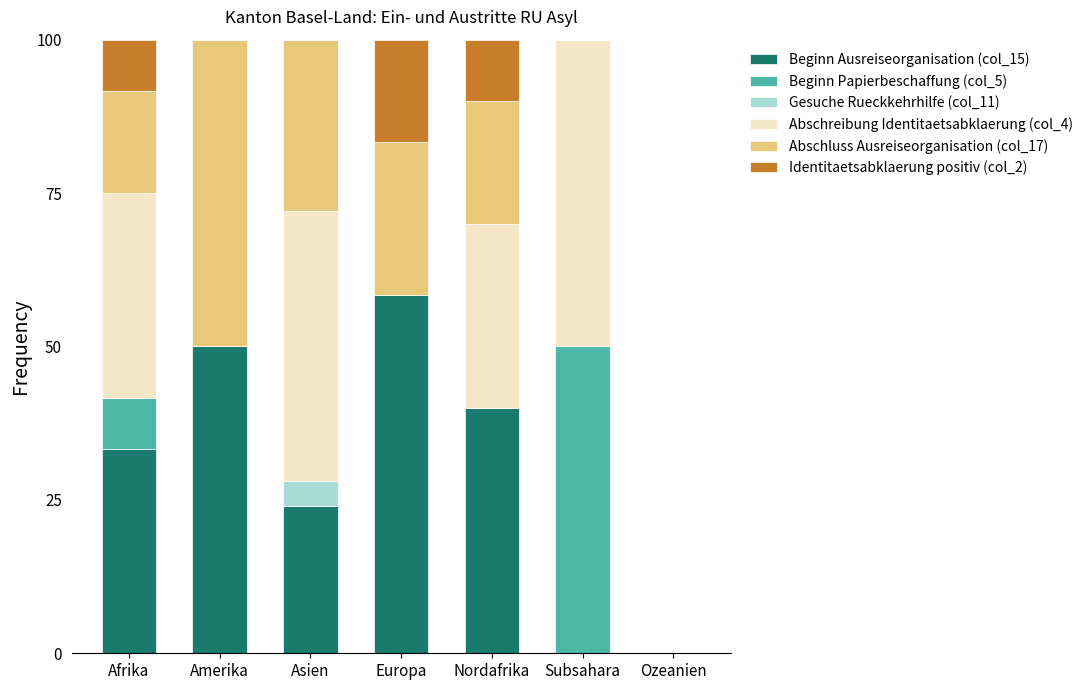

What is the total value across all series at Asien?

100.0